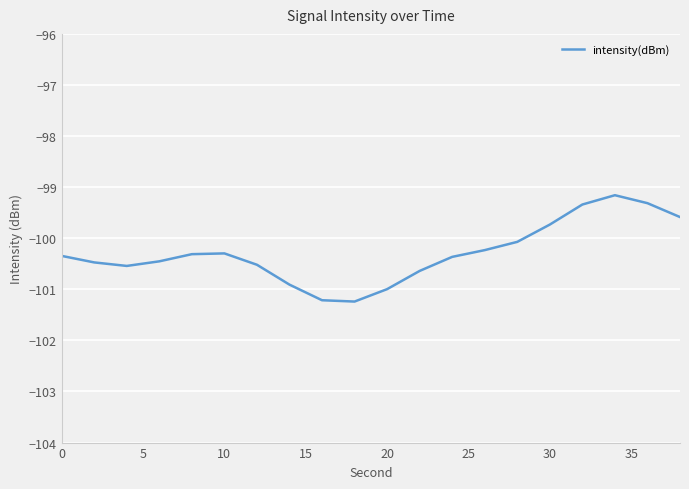

What is the greatest value displayed?

-99.2